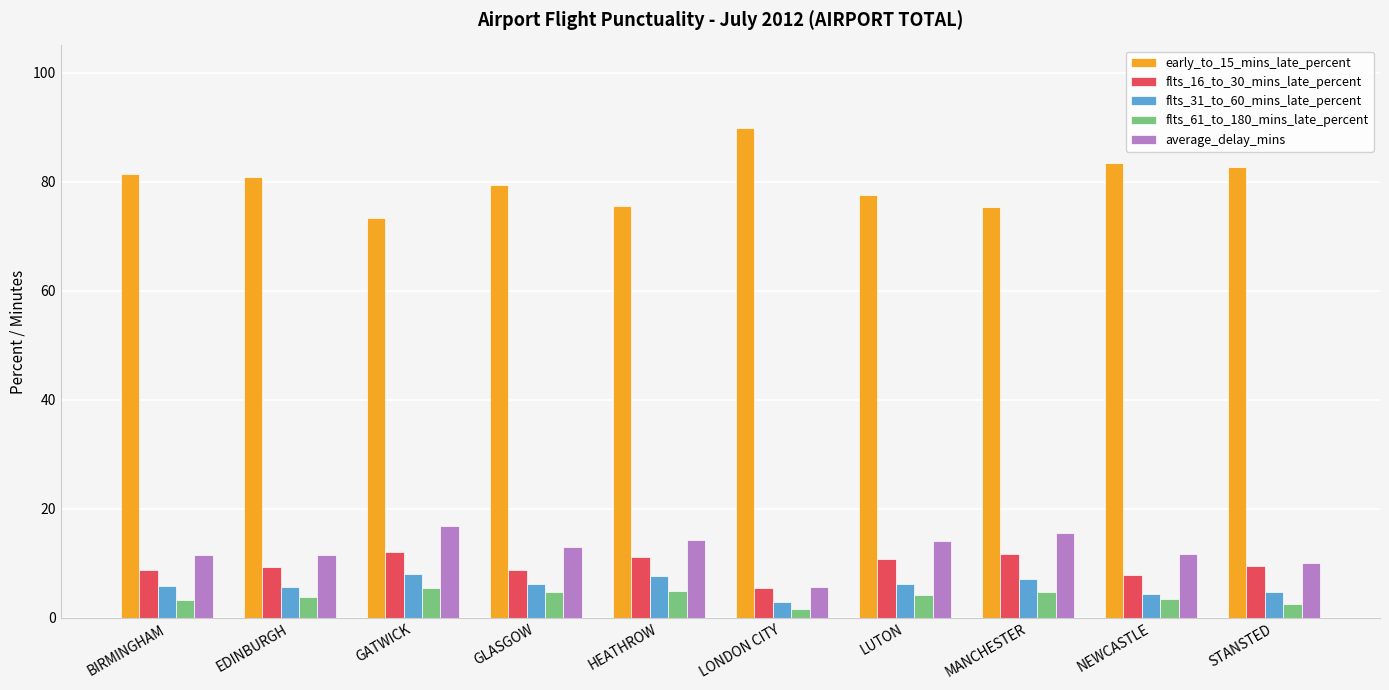

How many groups of bars are there?

10